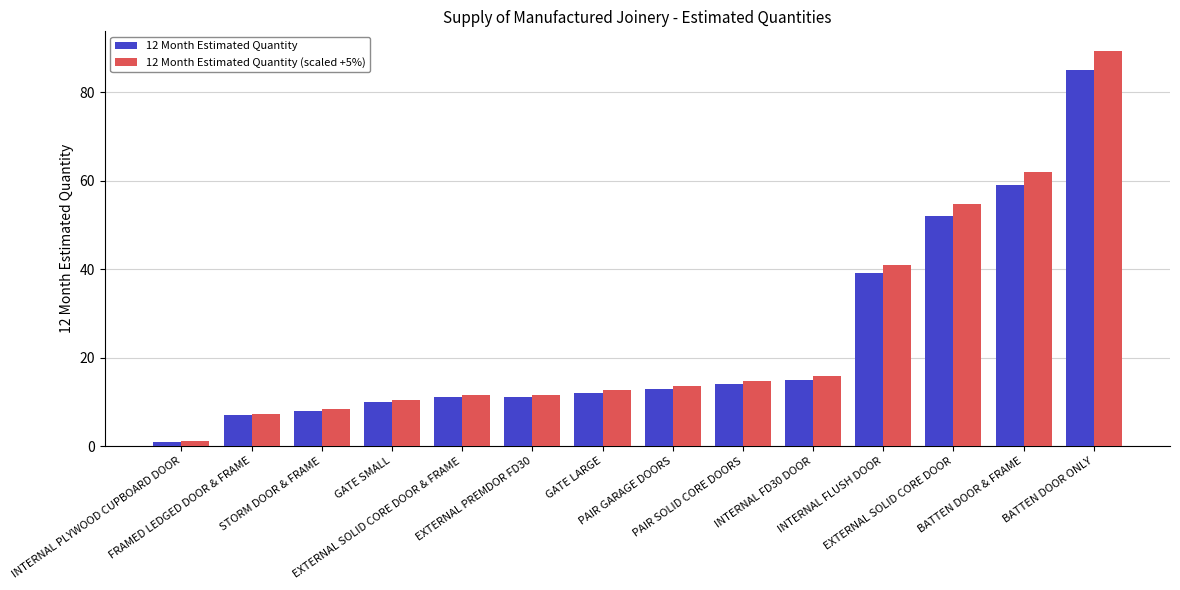

What is the sum of the 12 Month Estimated Quantity (scaled +5%) values at STORM DOOR & FRAME and GATE LARGE?

21.0